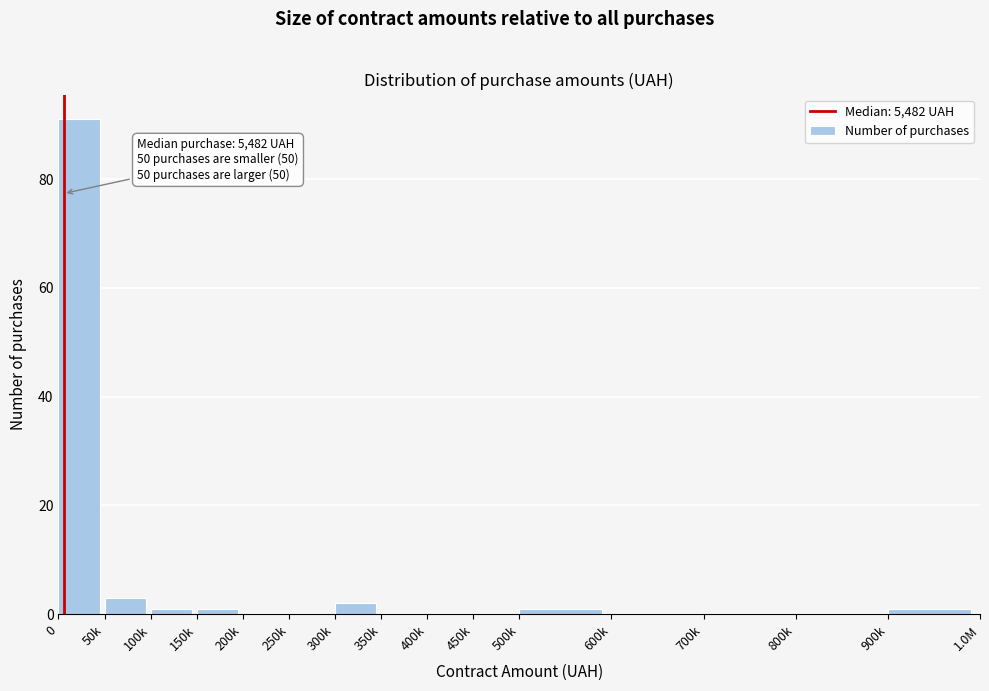

Reading right to left, transcribe all the data shown in this chart.

900k=1	800k=0	700k=0	600k=0	500k=1	450k=0	400k=0	350k=0	300k=2	250k=0	200k=0	150k=1	100k=1	50k=3	0=91